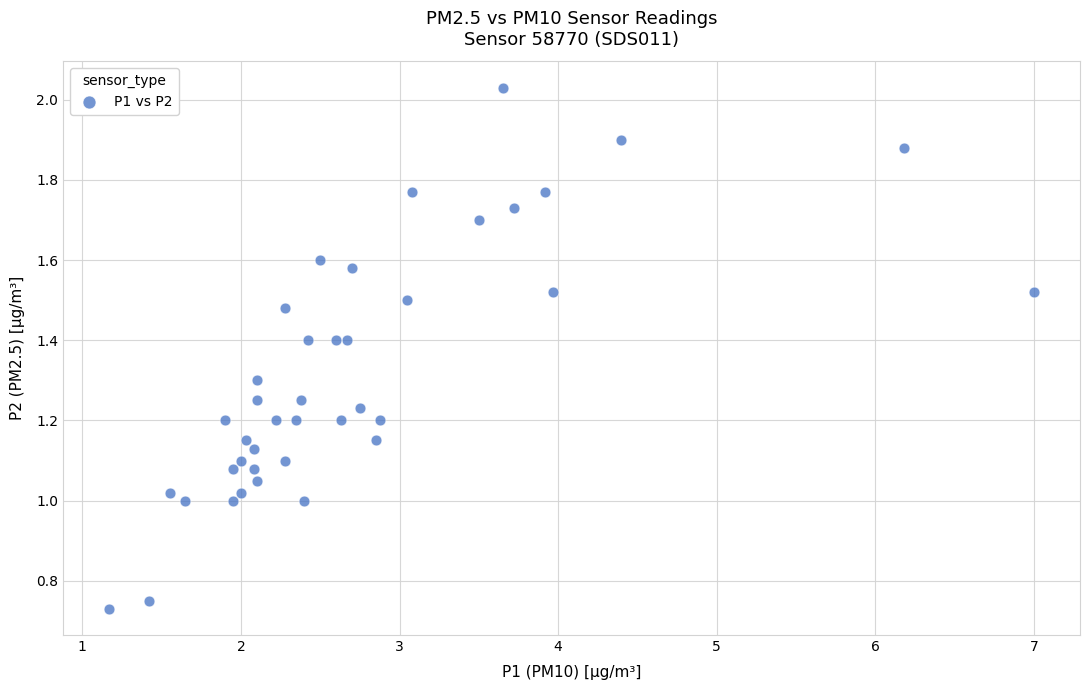

What is the range of Y values (max minus min)?

1.3